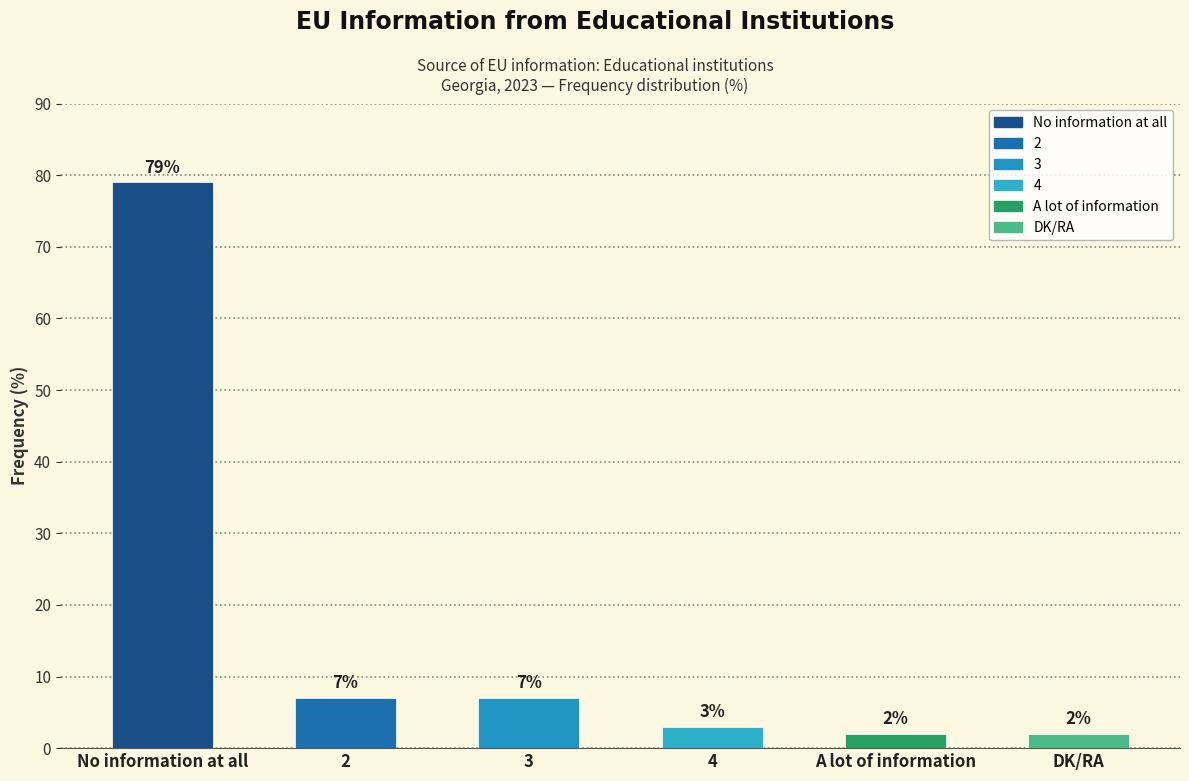

Is it true that the value at A lot of information is 2?

True